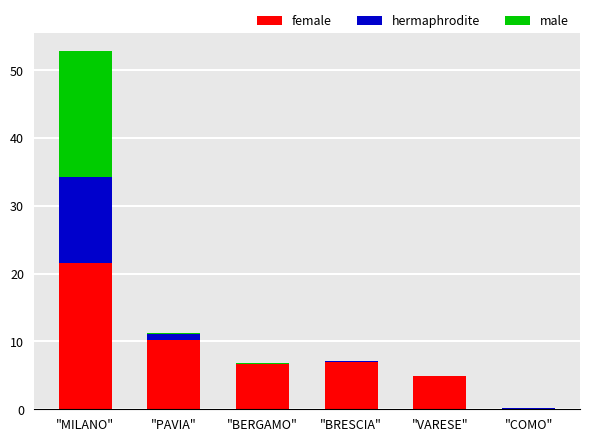

What is the total value across all series at "COMO"?

0.2